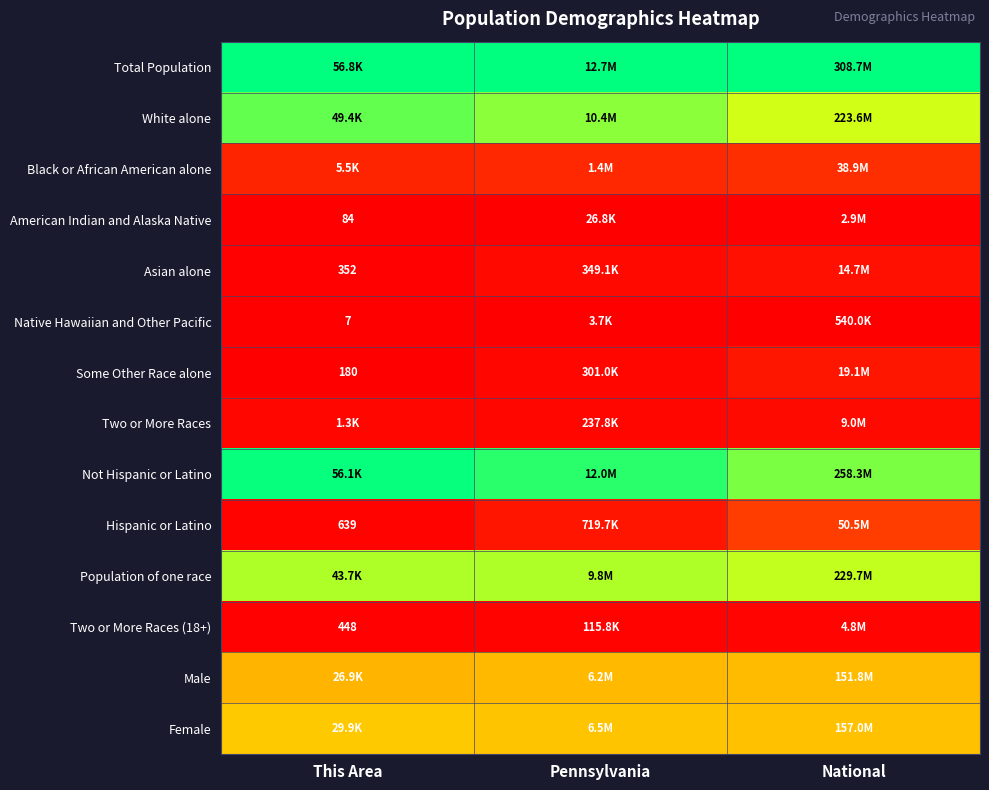

At which category does the chart reach its minimum across all series?

This Area